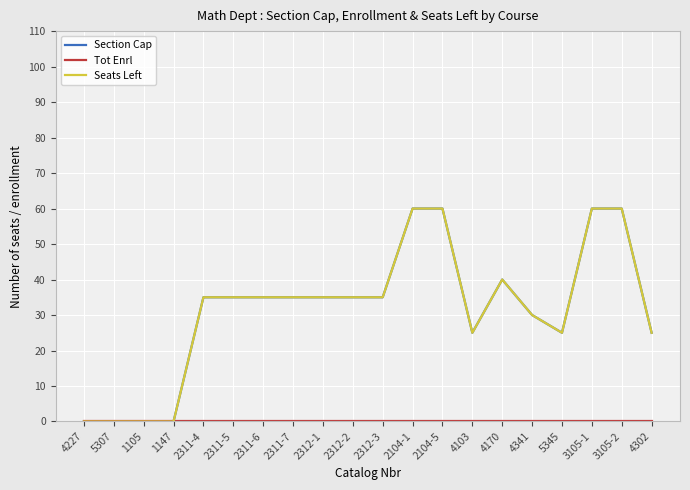

What position from the left is 2312-3?

11